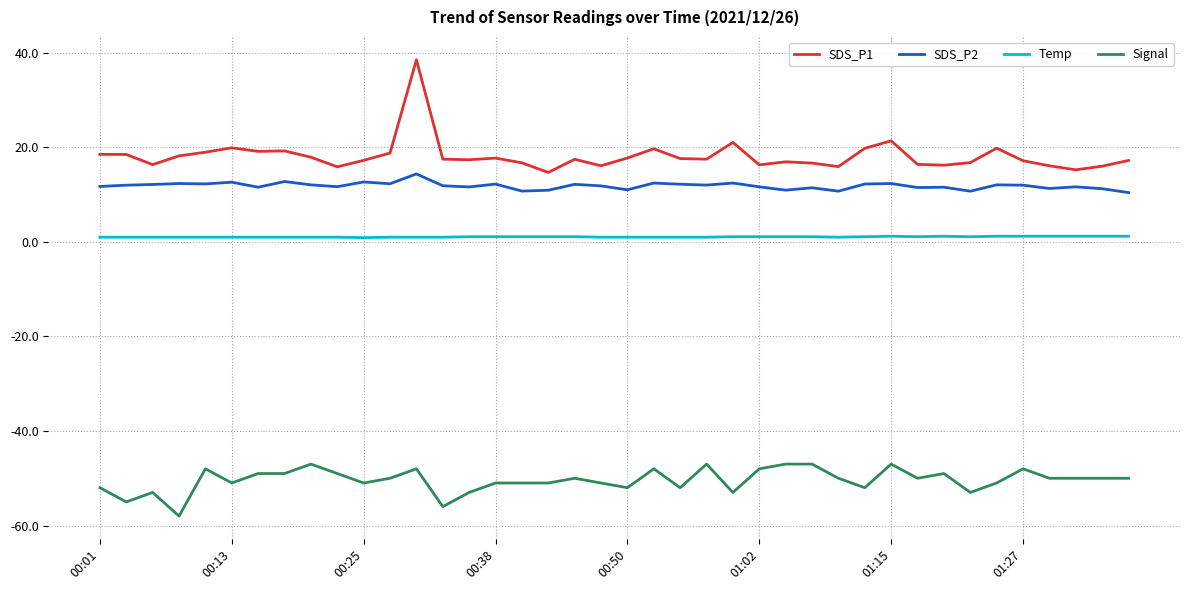

Which series has the largest range (max minus min)?

SDS_P1